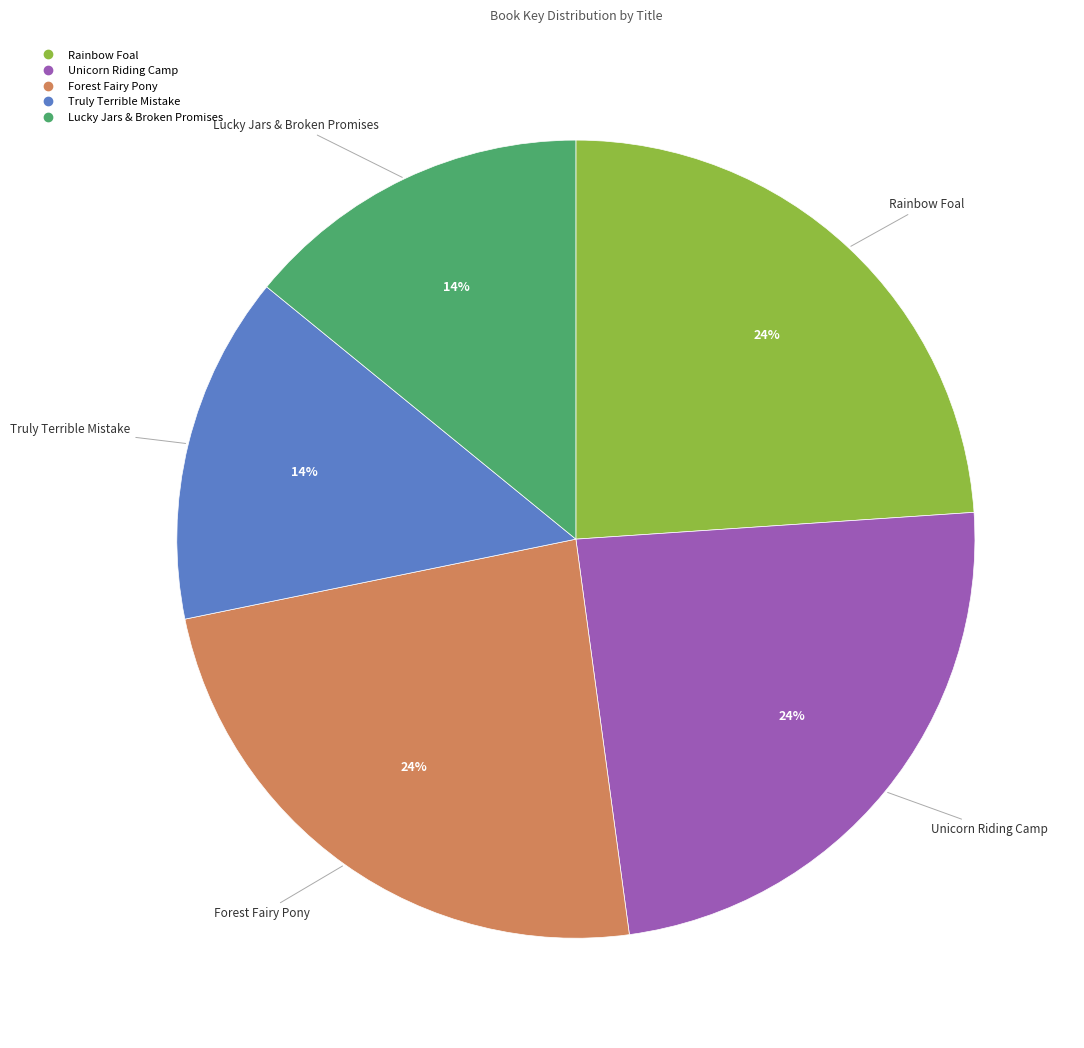

How many segments does this pie chart have?

5